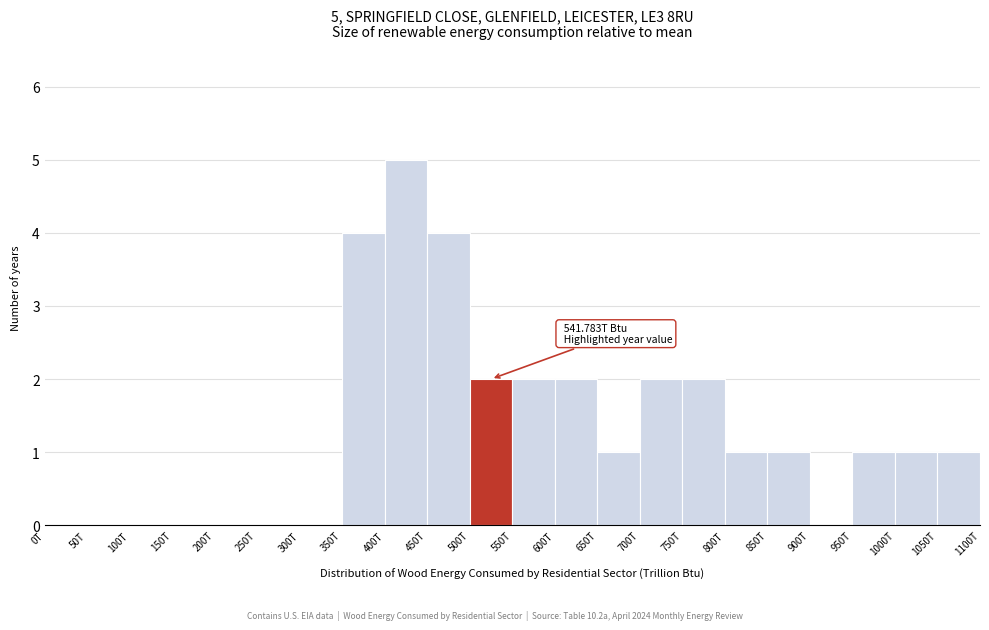

What is the sum of all values?

29